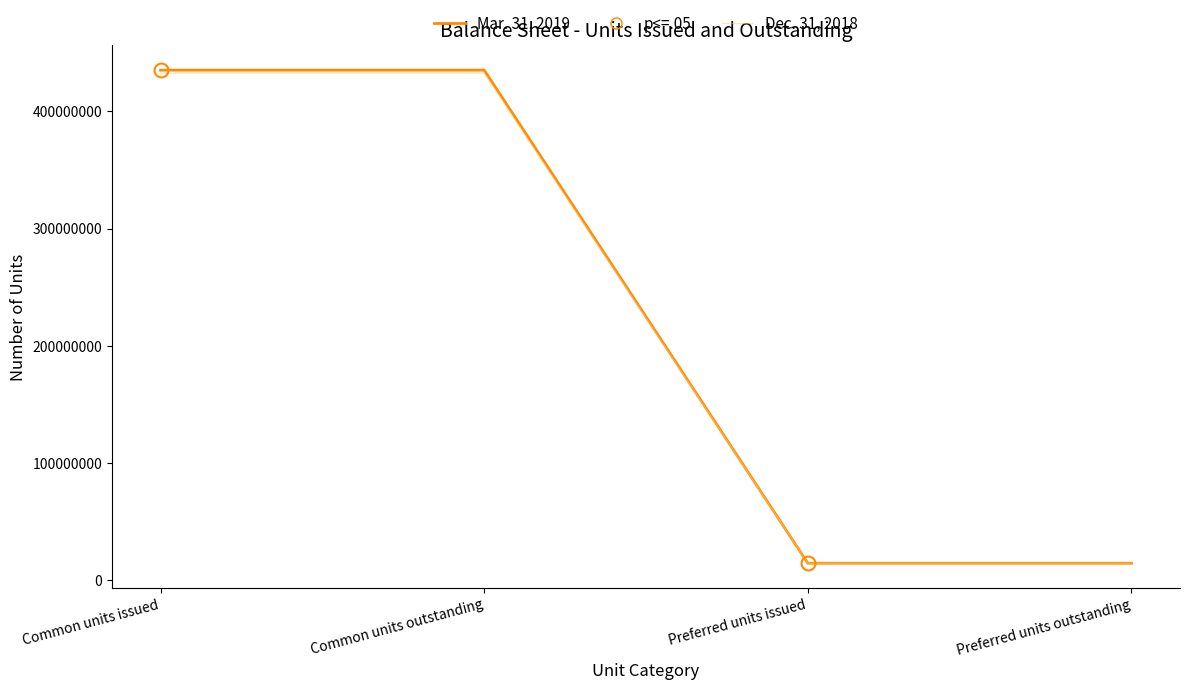

Rank the series by their maximum value, from highest to lowest.

Dec. 31, 2018, Mar. 31, 2019